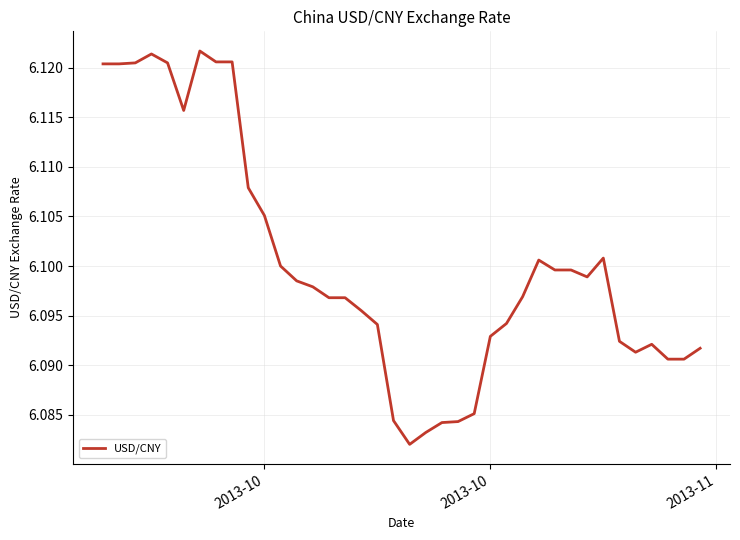

How many lines are shown in the chart?

1